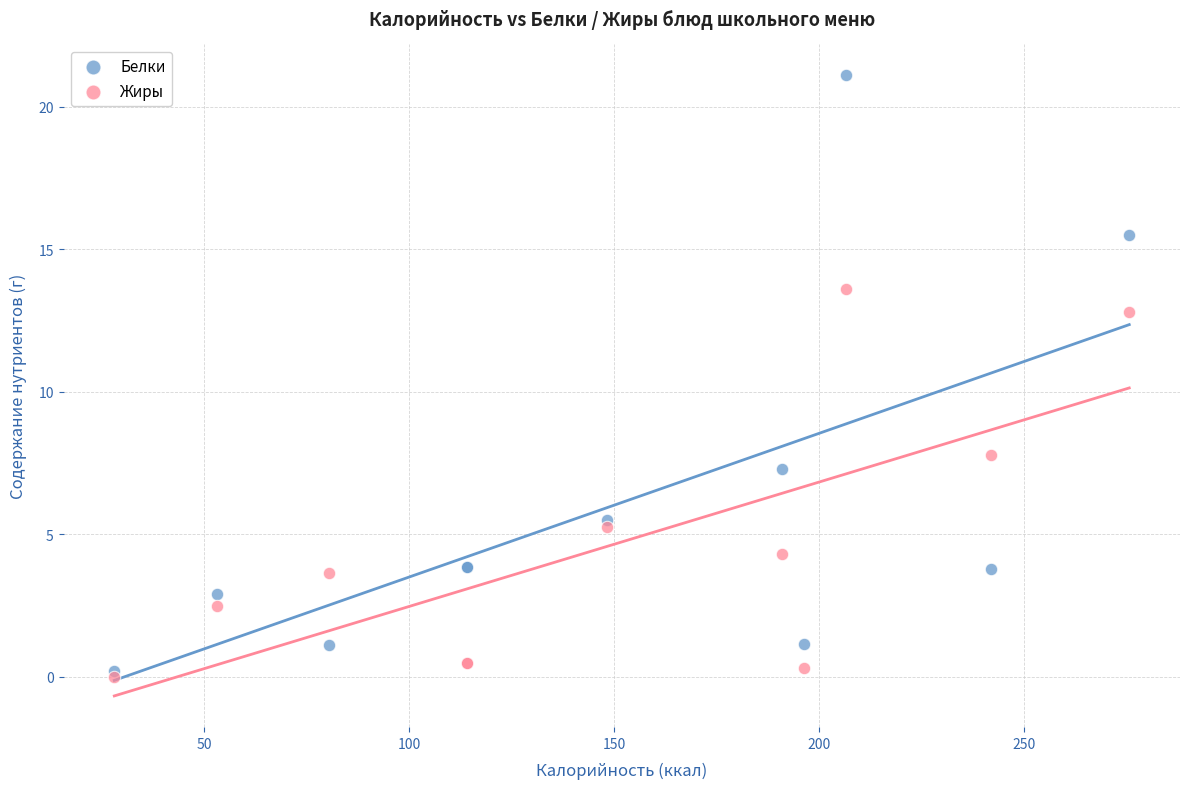

In the Белки series, what Y value is closest to 10?

7.3